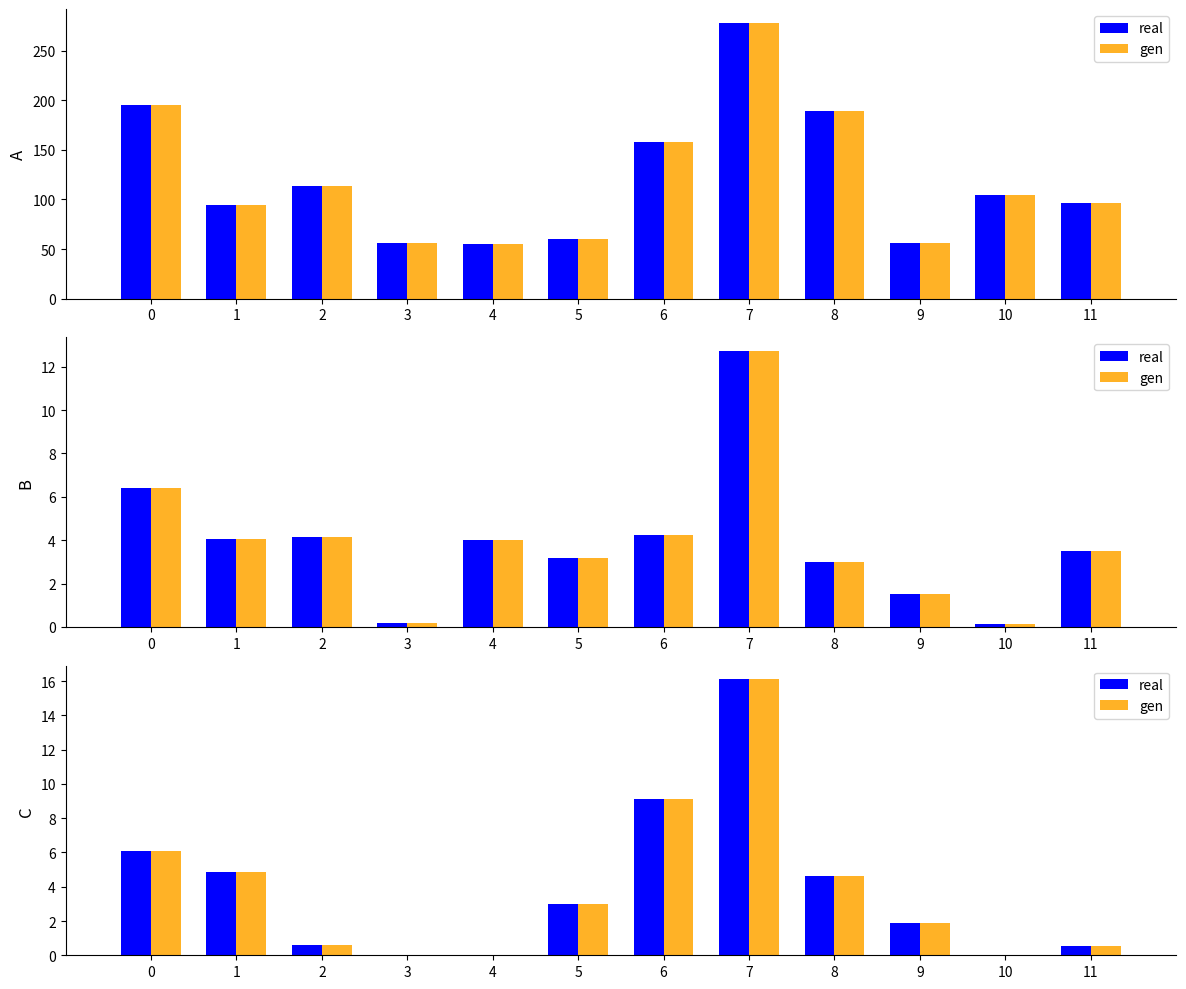

Count the number of categories in the chart.

12